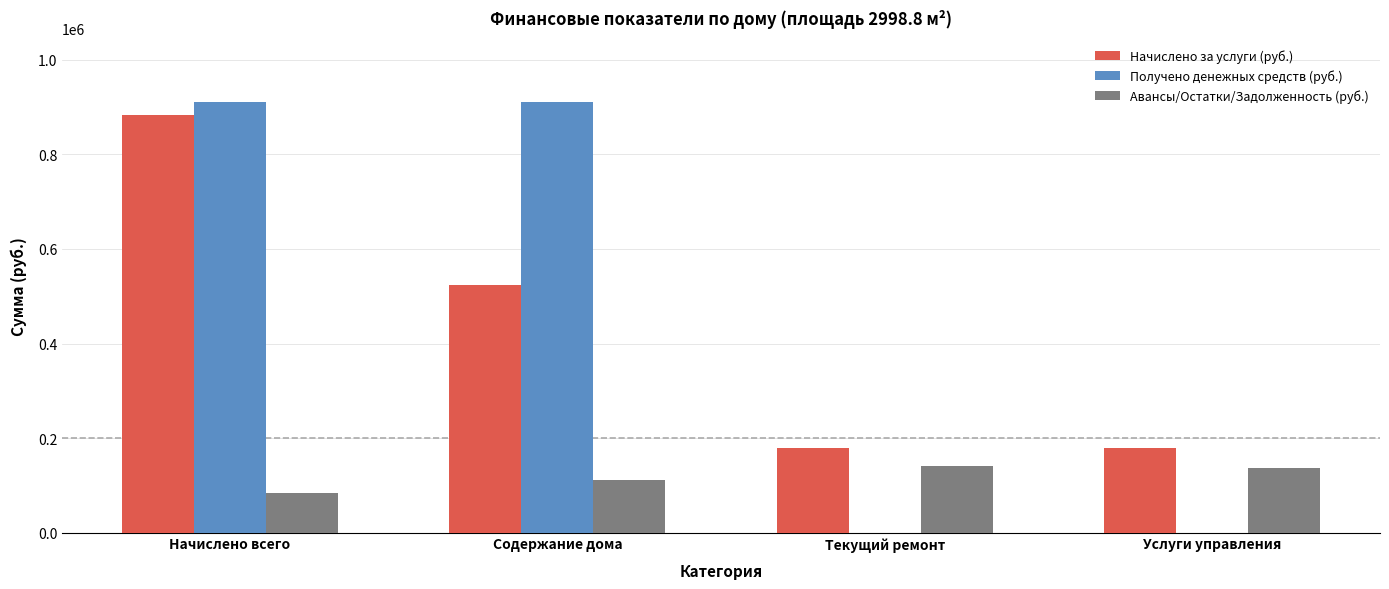

At which label does Начислено за услуги (руб.) reach its peak?

Начислено всего